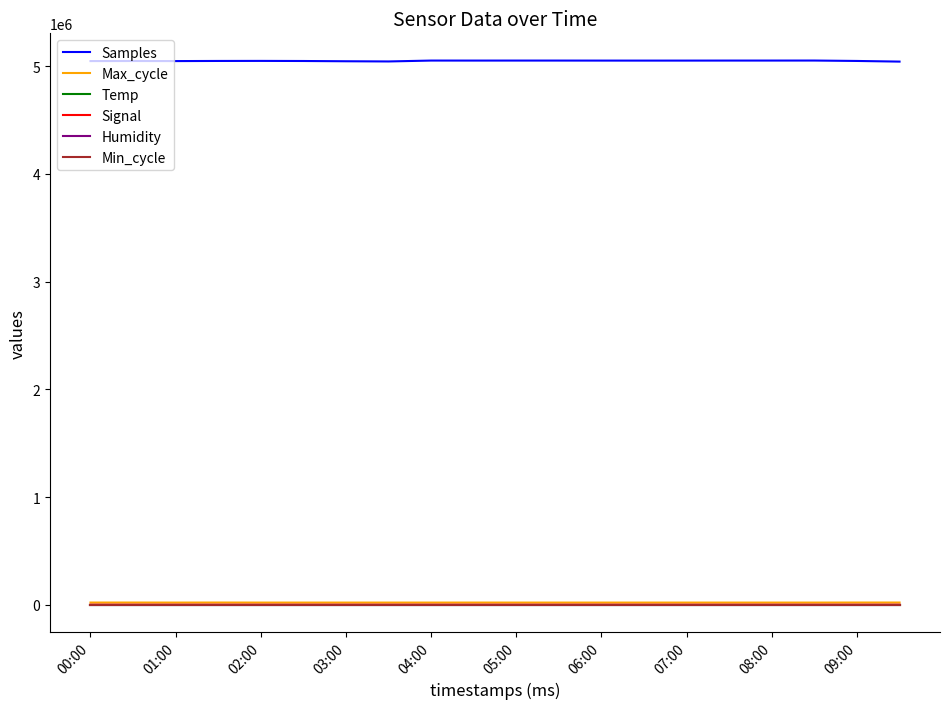

What is the difference between the maximum and second lowest values in the Samples series?

8448.0